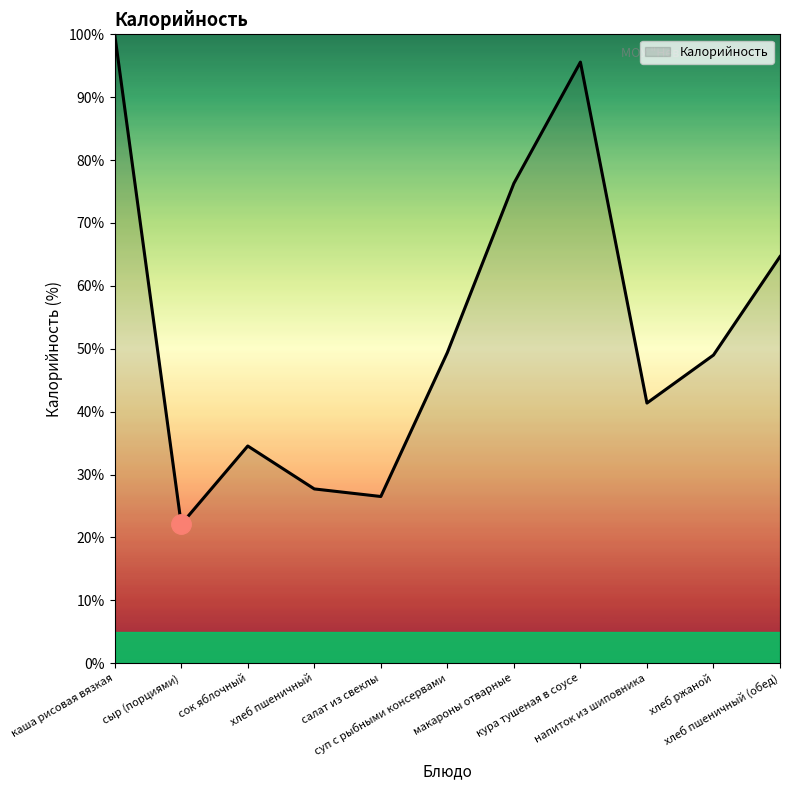

At which label does the data first exceed 48?

каша рисовая вязкая